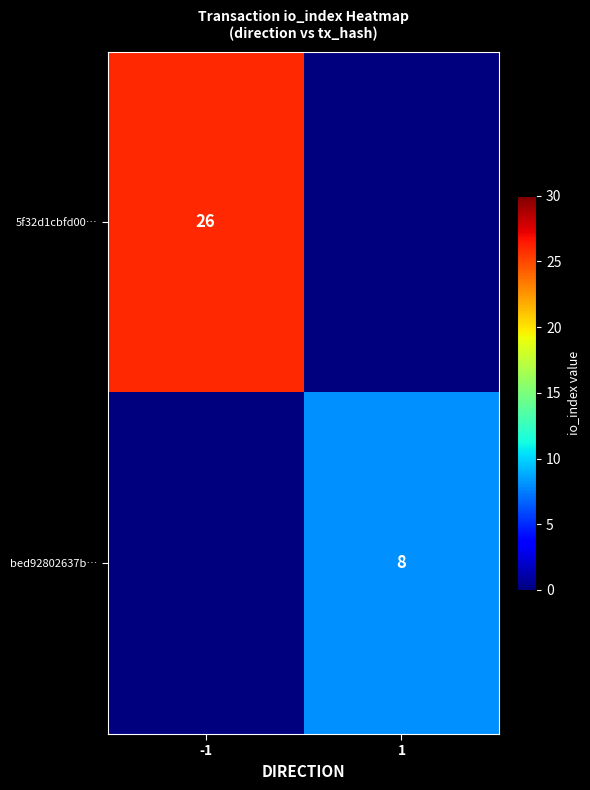

Which category has the lowest value across all series?

1